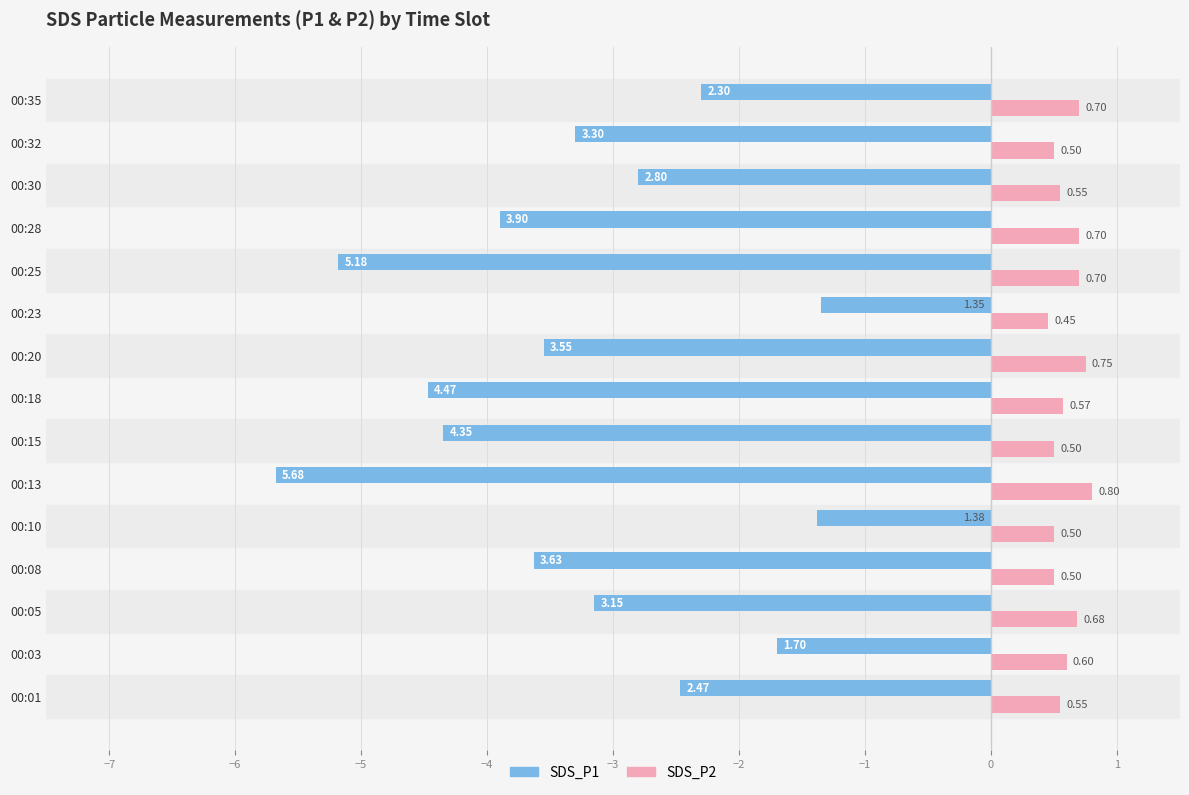

What are all the series names shown in the legend?

SDS_P1, SDS_P2